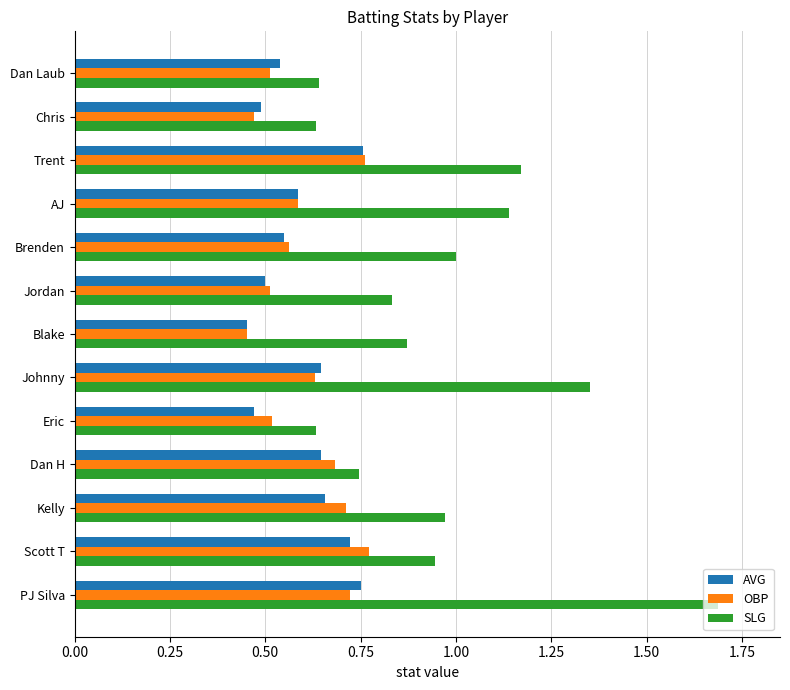

Rank the series by their maximum value, from highest to lowest.

SLG, OBP, AVG